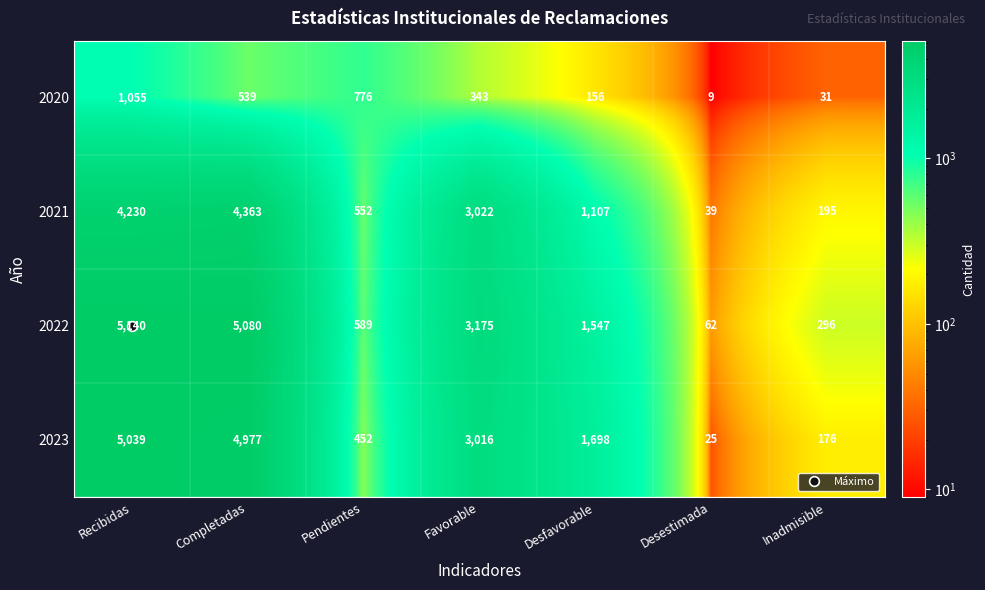

What is the total value across all series at Favorable?

9556